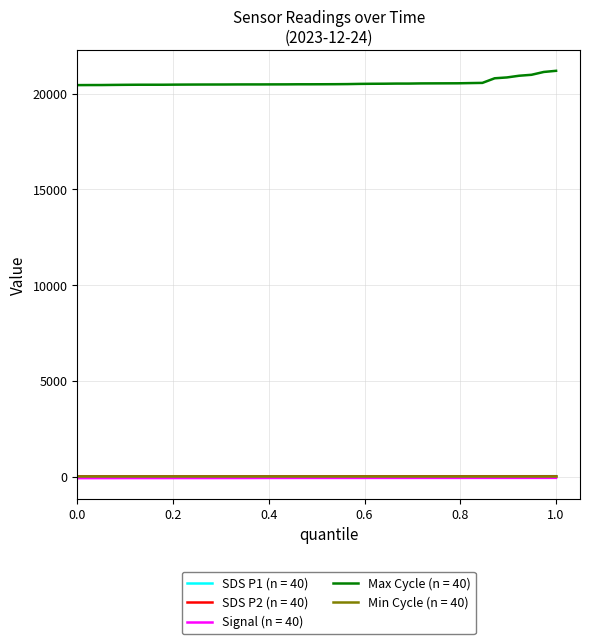

Does the chart have visible grid lines?

Yes